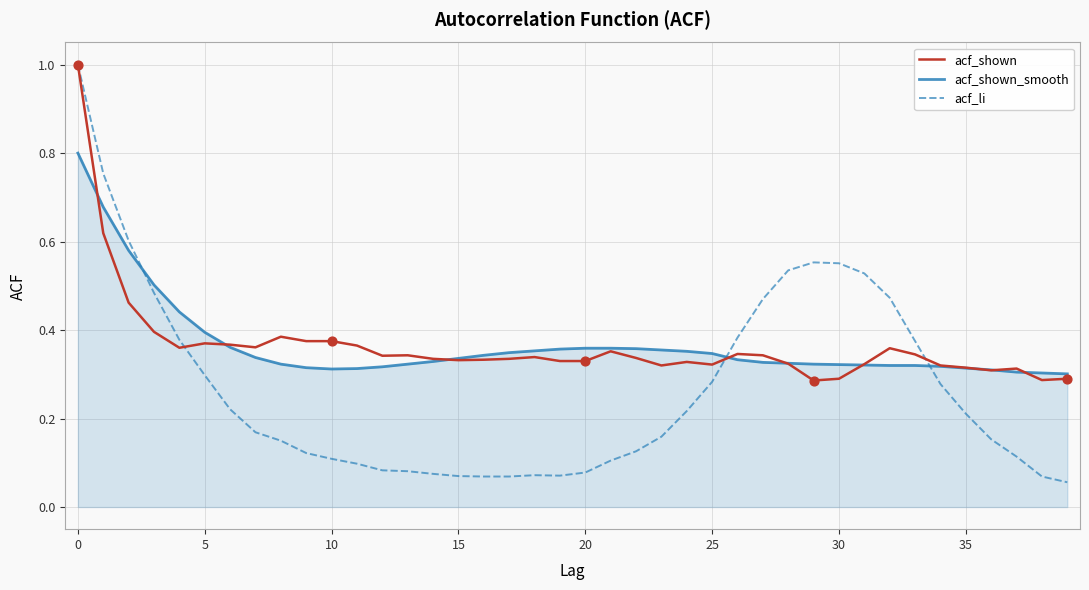

Which series has the largest range (max minus min)?

acf_li